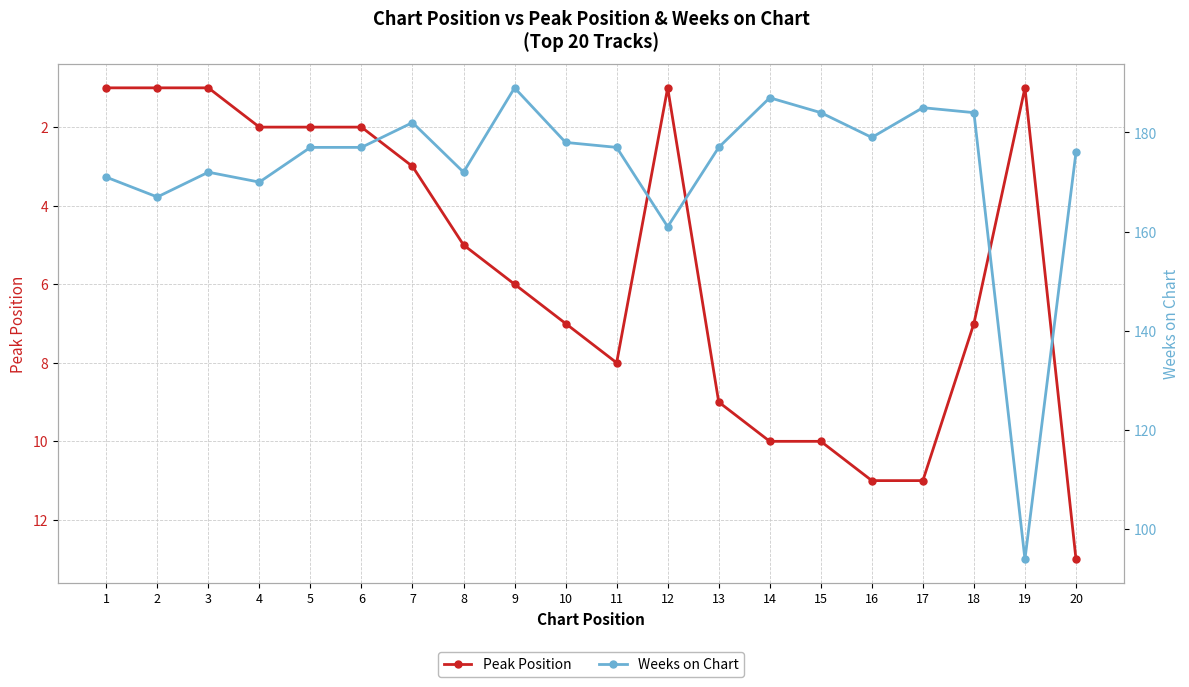

Which series has the widest spread of values?

Weeks on Chart